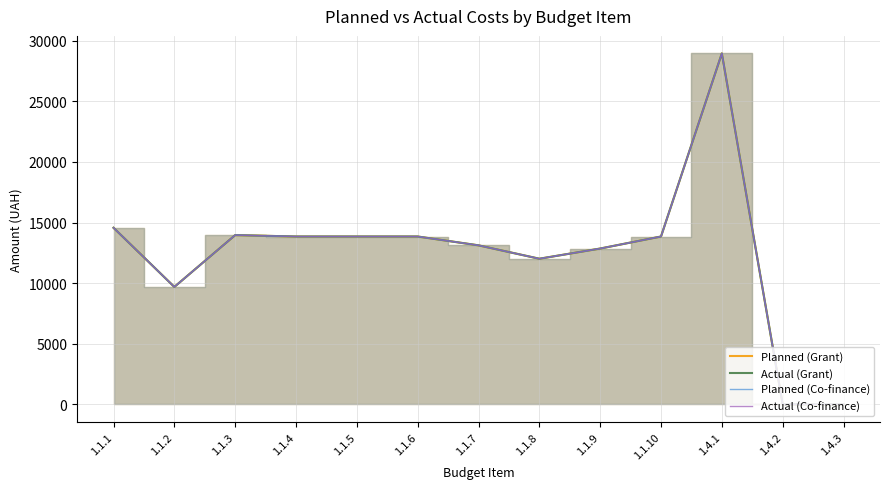

How many values in Actual (Grant) are above zero?

11